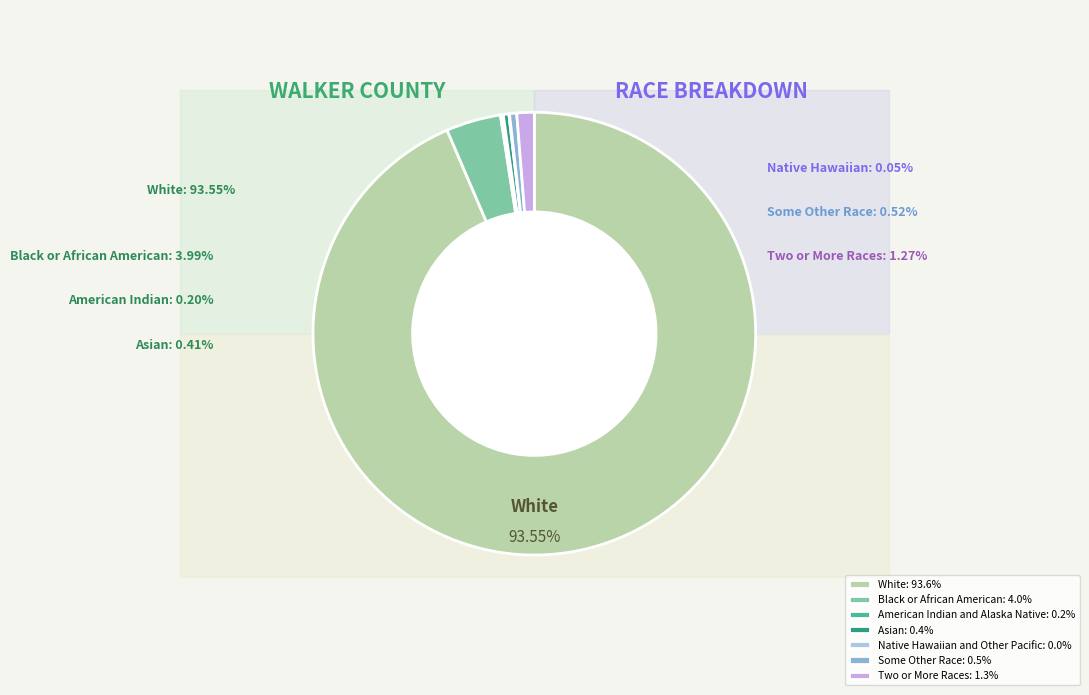

To the nearest percent, what is the combined percentage of American Indian and Alaska Native and Two or More Races?

1%